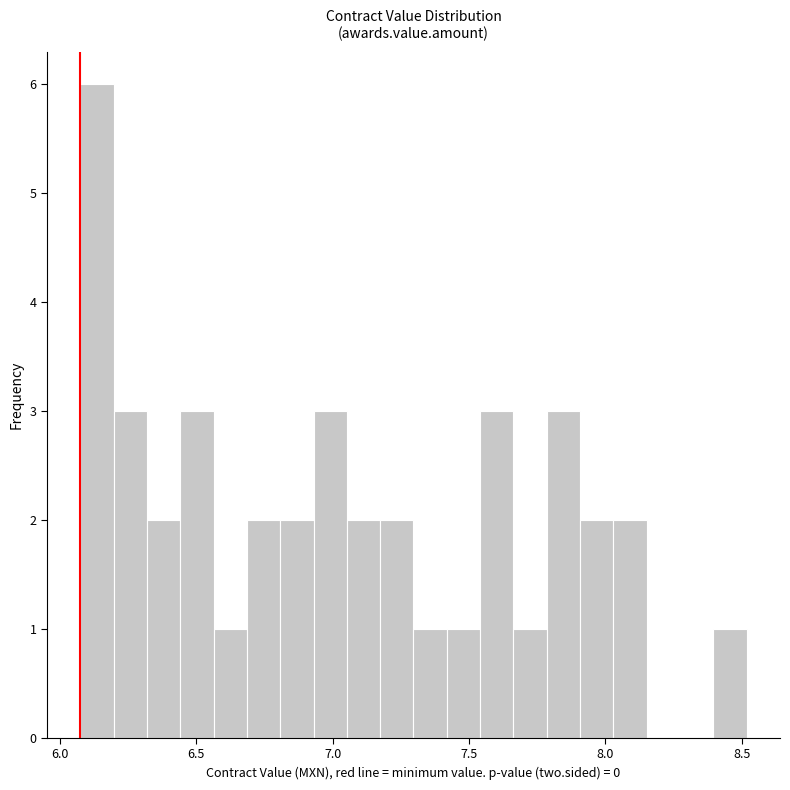

Read against the x-axis, roughly where is the centre of the tallest bar?

6.15